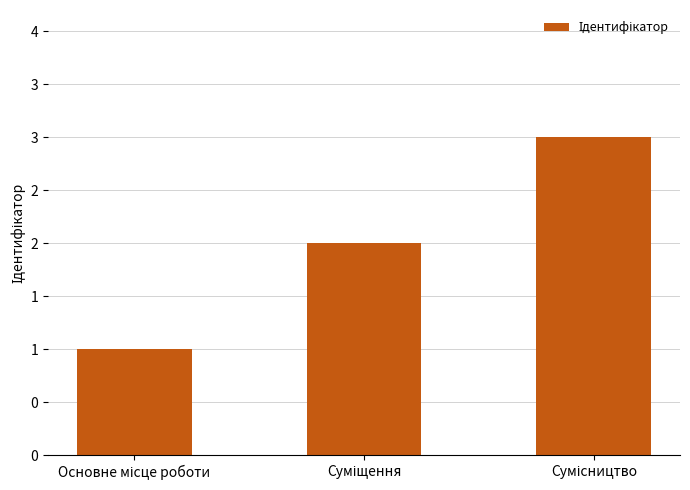

Does the chart contain stacked bars?

No